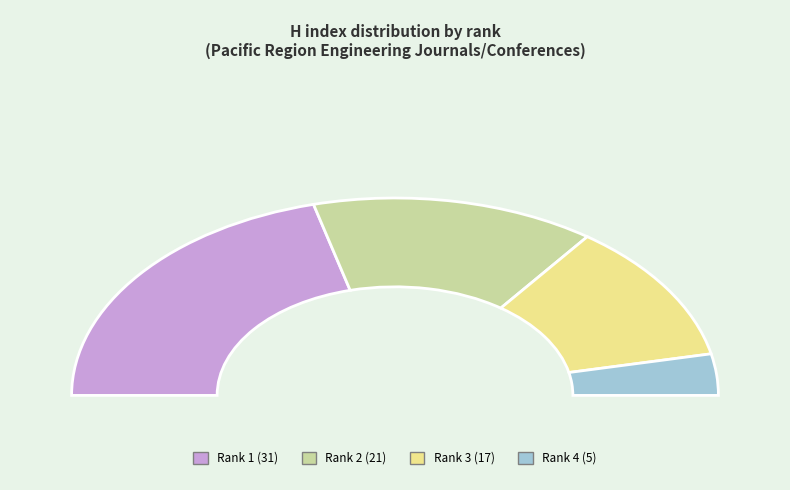

What percentage do Rank 4 (SJR: 0,101) and Rank 1 (SJR: 0,324) together represent?

48.6%